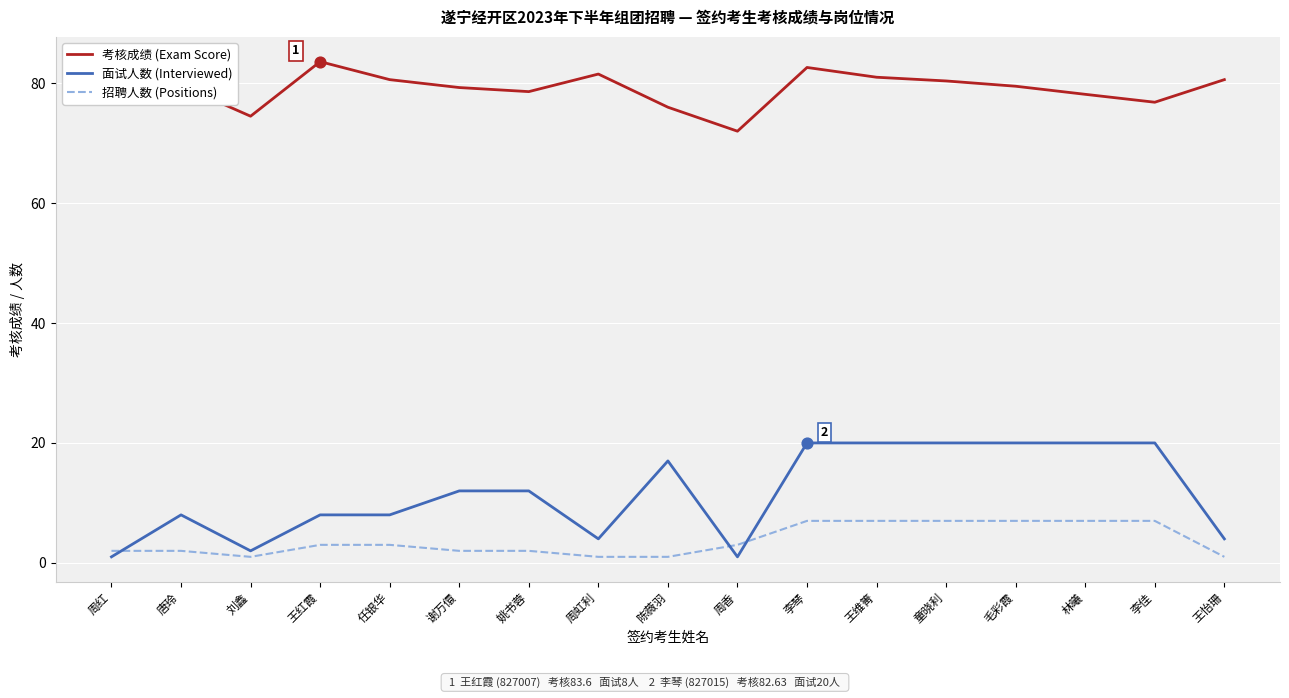

At how many categories does at least one series exceed 15?

17